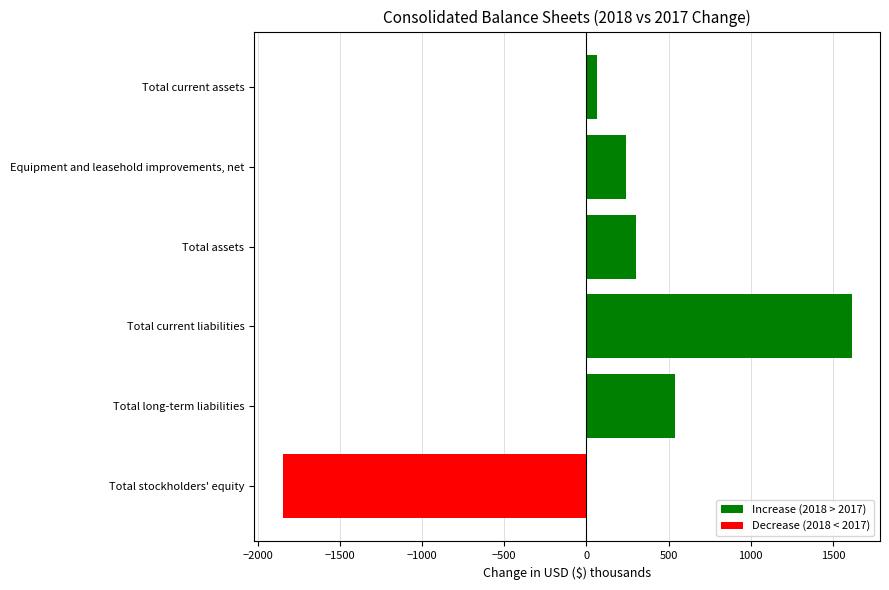

What is the sum of the values at Total long-term liabilities and Total stockholders' equity?

-1310